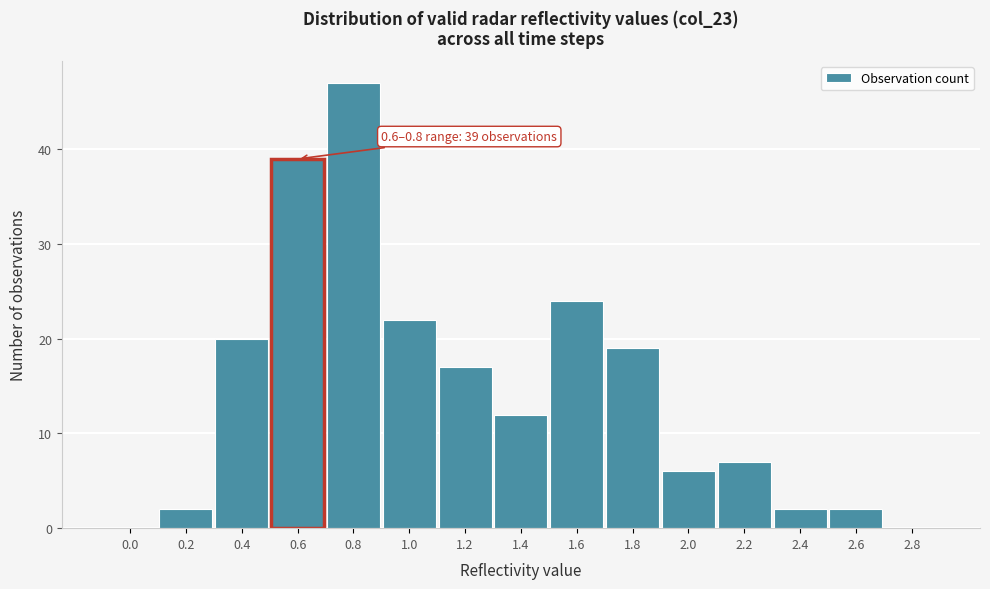

Reading left to right, list all the values displayed in this chart.

0.0=0	0.2=2	0.4=20	0.6=39	0.8=47	1.0=22	1.2=17	1.4=12	1.6=24	1.8=19	2.0=6	2.2=7	2.4=2	2.6=2	2.8=0